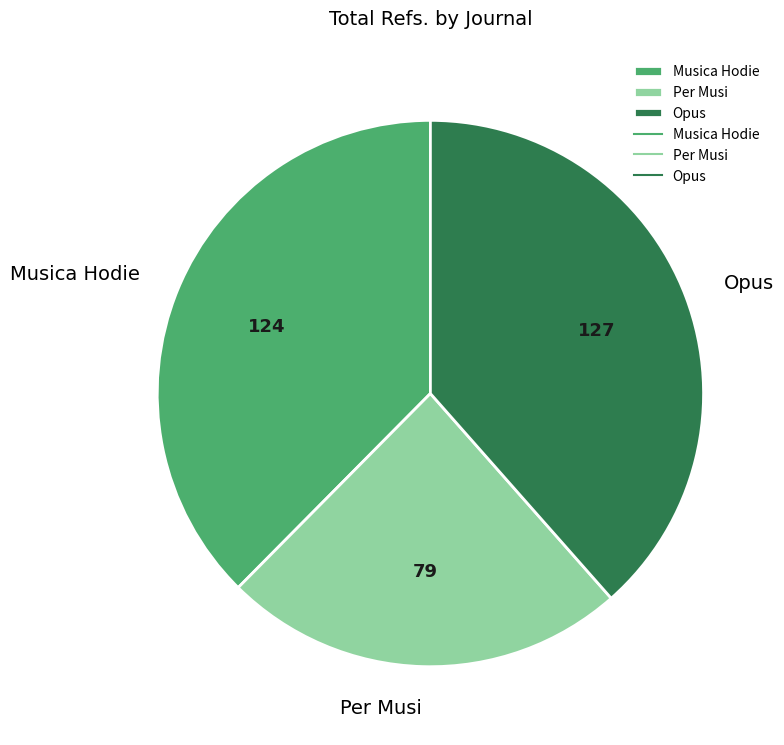

Count the number of slices in the pie.

3